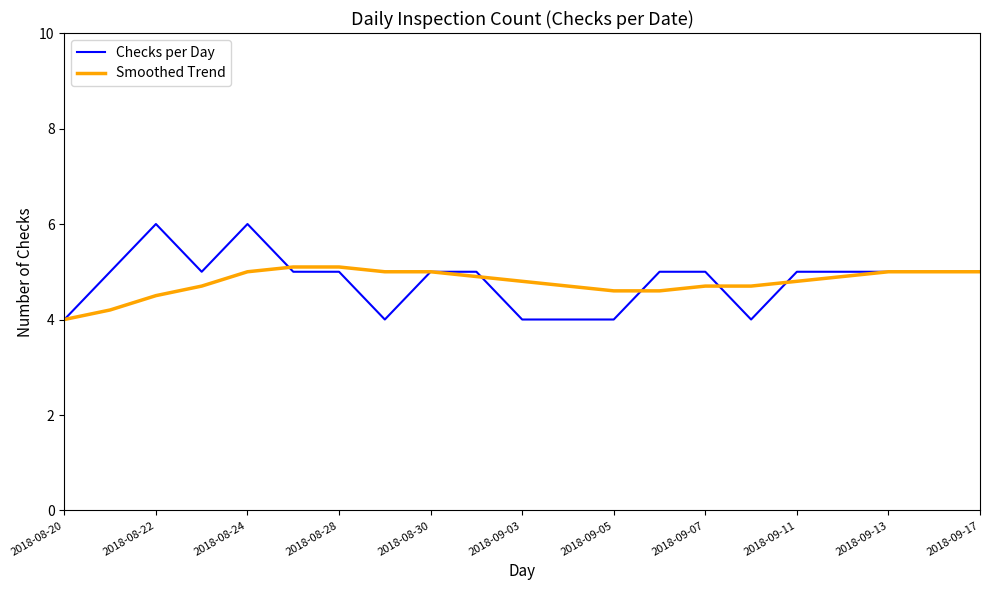

Which series has the widest spread of values?

Checks per Day